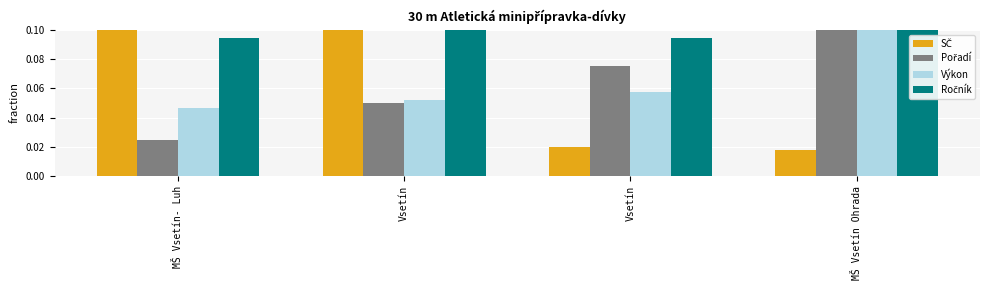

Is it true that Ročník equals 0.0 at MŠ Vsetín- Luh?

False